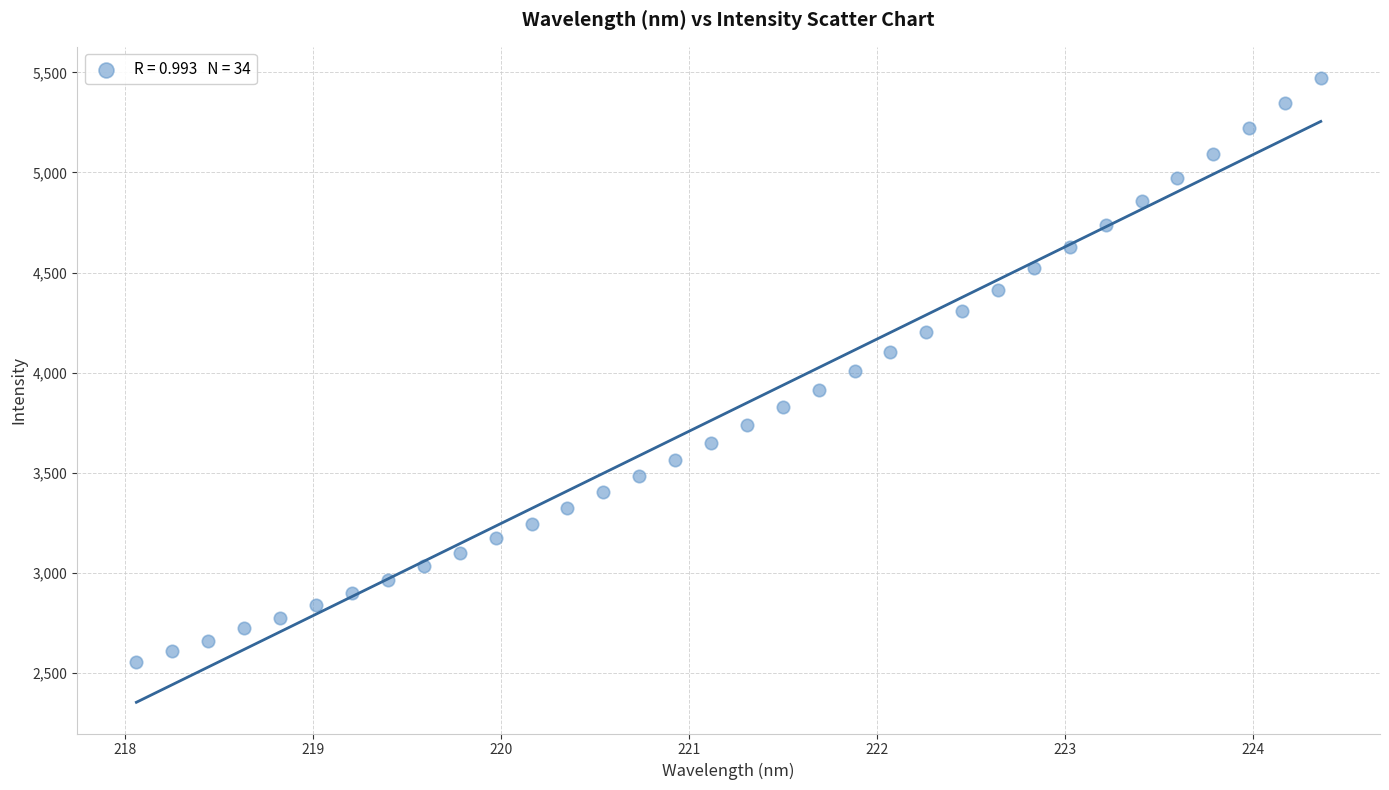

What is the range of Y values (max minus min)?

2917.0